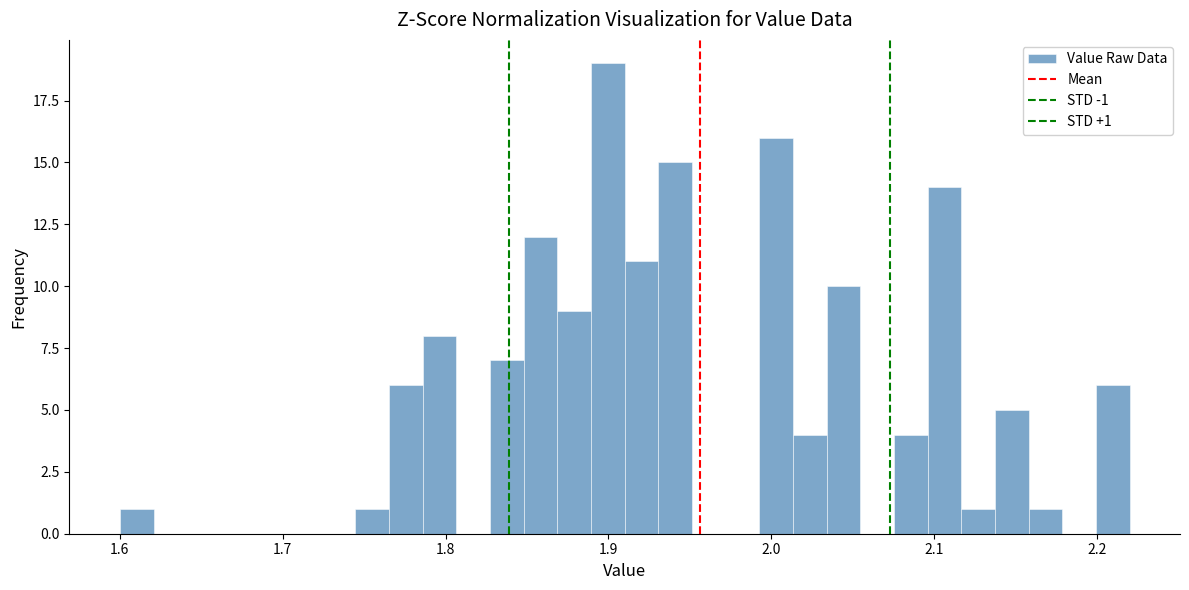

Read against the x-axis, roughly where is the centre of the tallest bar?

1.90